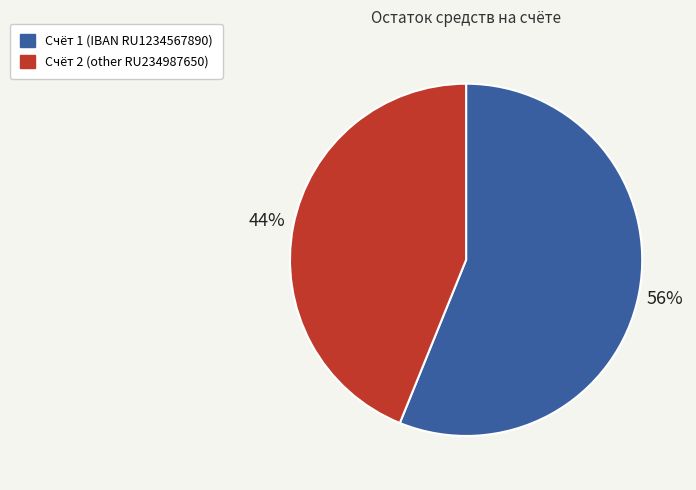

Combined, do Счёт 1 (IBAN RU1234567890) and Счёт 2 (other RU234987650) account for over 50%?

Yes